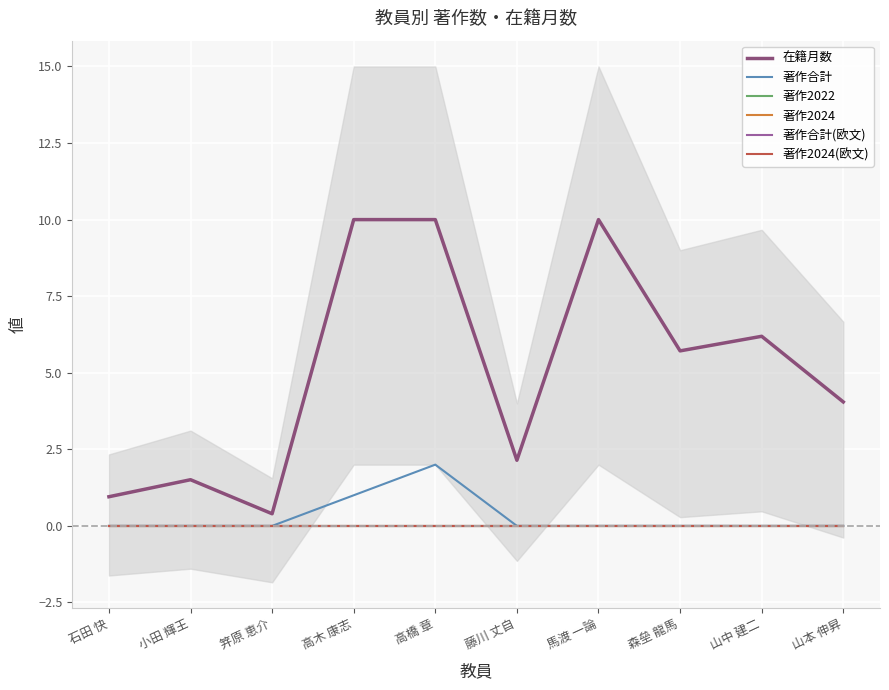

What is the label of the 2nd point from the left?

小田 輝王